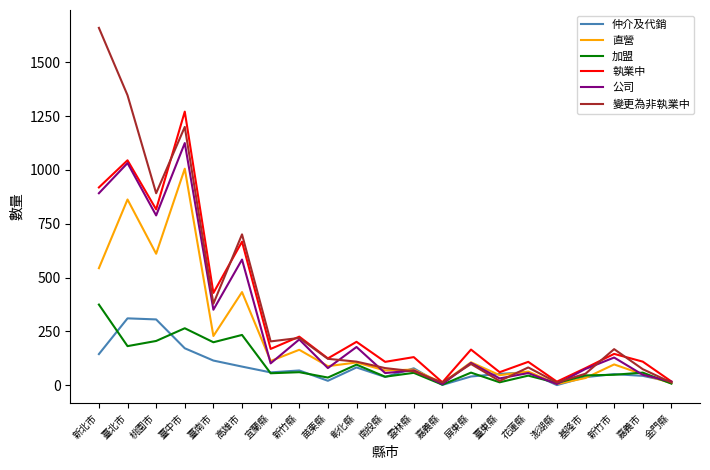

Is the value of 變更為非執業中 at 宜蘭縣 greater than the value of 仲介及代銷 at 嘉義市?

Yes